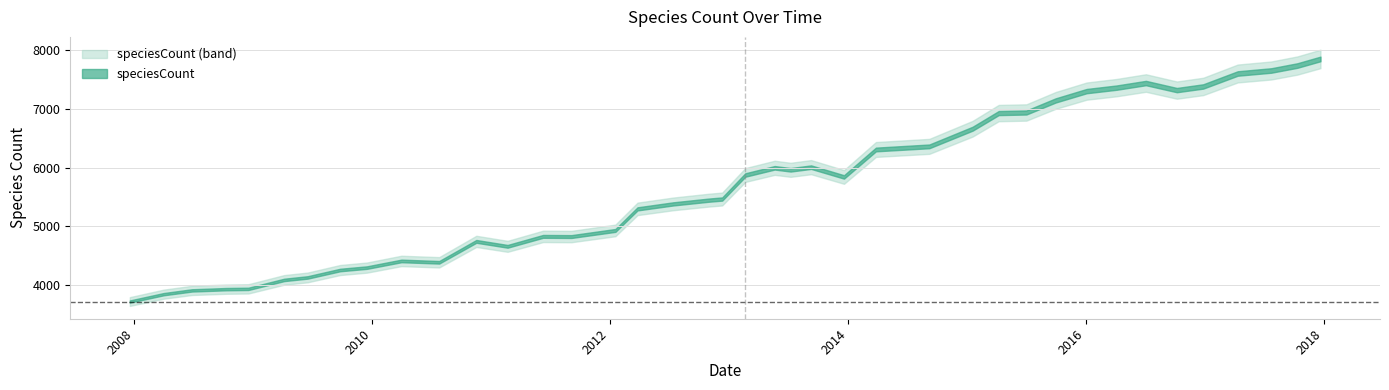

The value at 2011-06-10 is 4832. True or false?

True